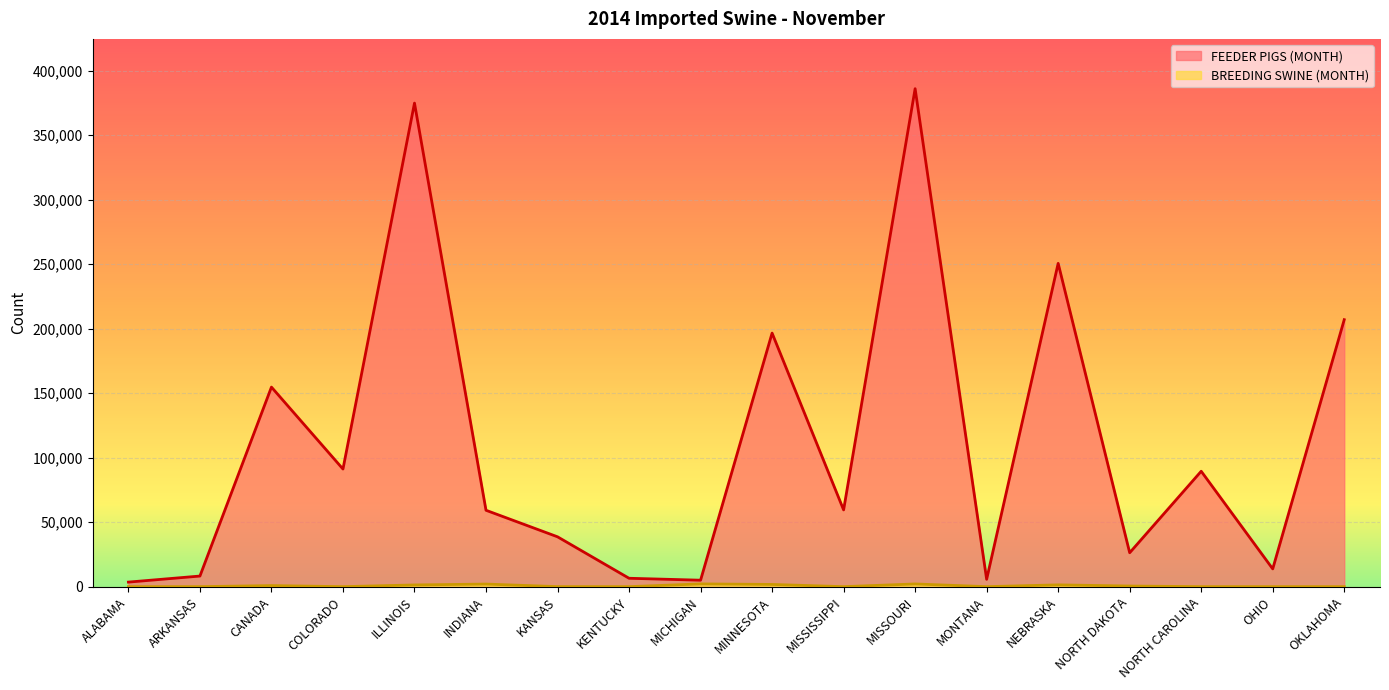

Reading left to right, what are all the values shown in this chart?

FEEDER PIGS (MONTH): 3531	8225	154655	91153	374747	59194	38634	6505	5000	196503	59490	385921	5695	250548	26275	89440	13770	206908
BREEDING SWINE (MONTH): 0	6	835	0	1332	2008	25	0	2130	1720	0	2100	0	1393	490	0	0	0